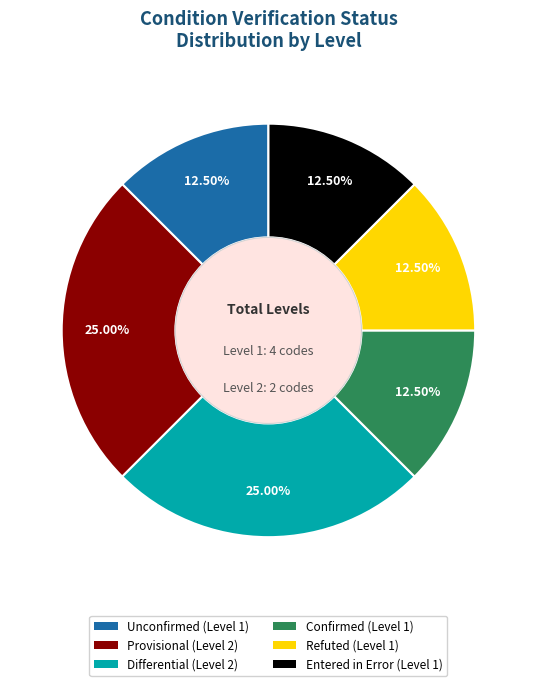

Is there a majority slice in this chart?

No